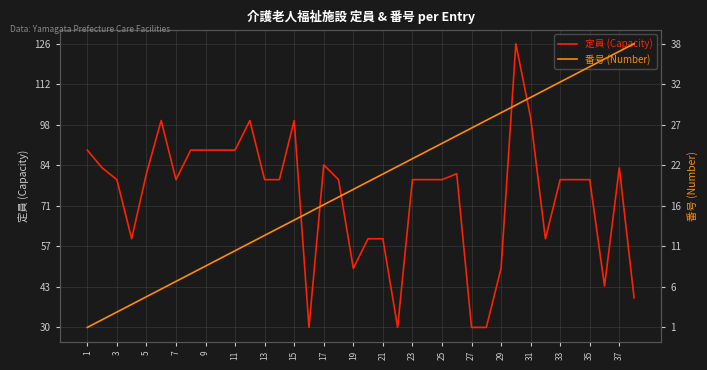

The 定員 (Capacity) series shows 85 at 17. True or false?

True